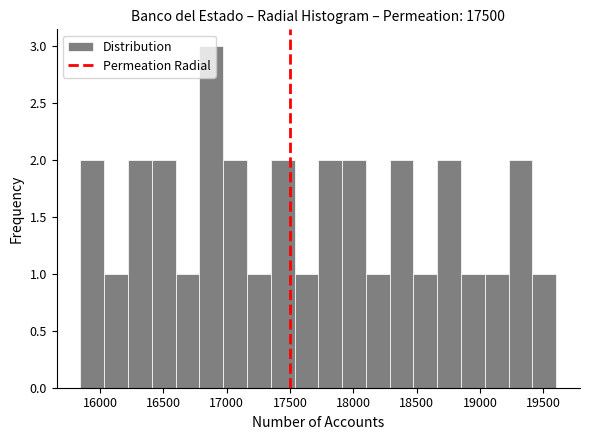

Read against the x-axis, roughly where is the centre of the tallest bar?

16900